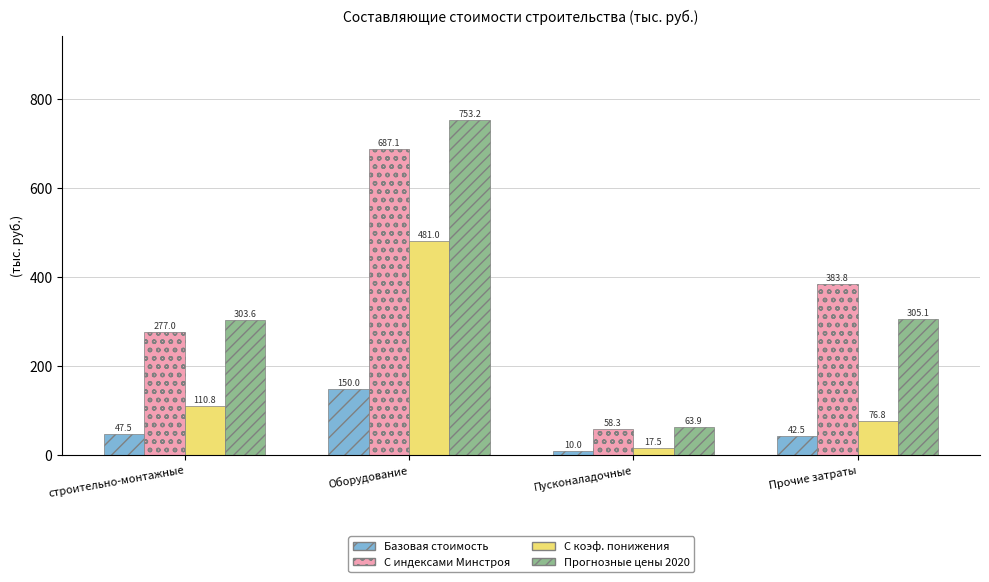

Does the chart contain stacked bars?

No